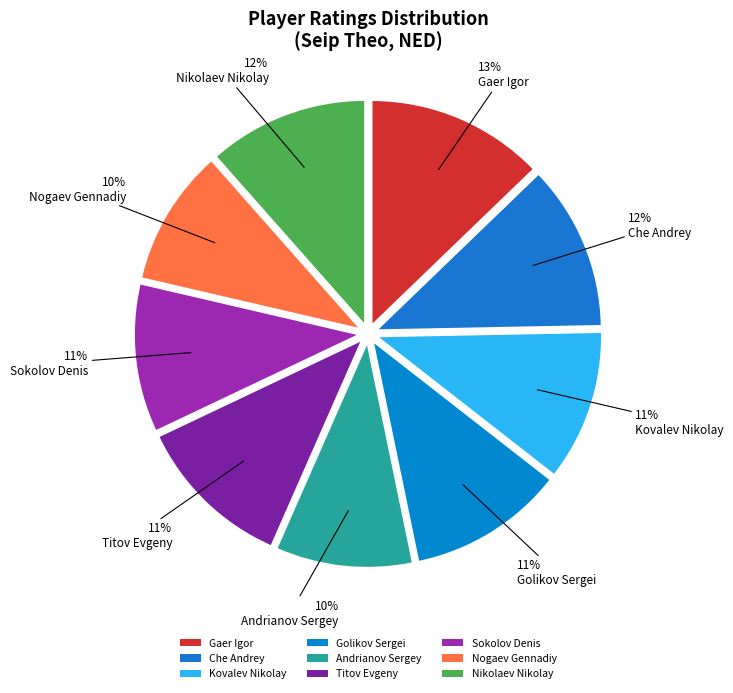

Rank the categories by value from highest to lowest.

Gaer Igor, Che Andrey, Nikolaev Nikolay, Titov Evgeny, Golikov Sergei, Kovalev Nikolay, Sokolov Denis, Andrianov Sergey, Nogaev Gennadiy